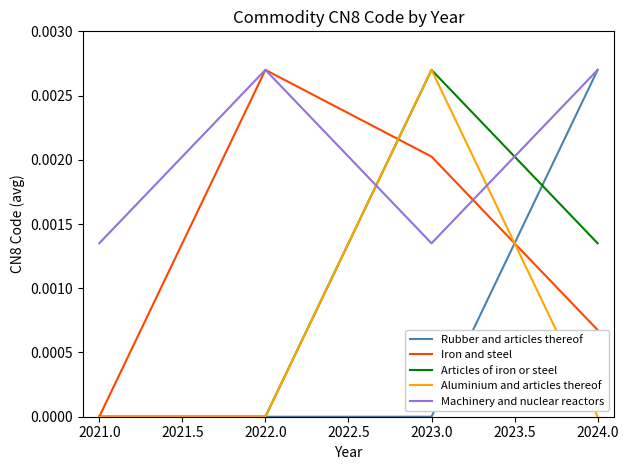

Between 2021.0 and 2022.0, which series saw the biggest shift?

Iron and steel